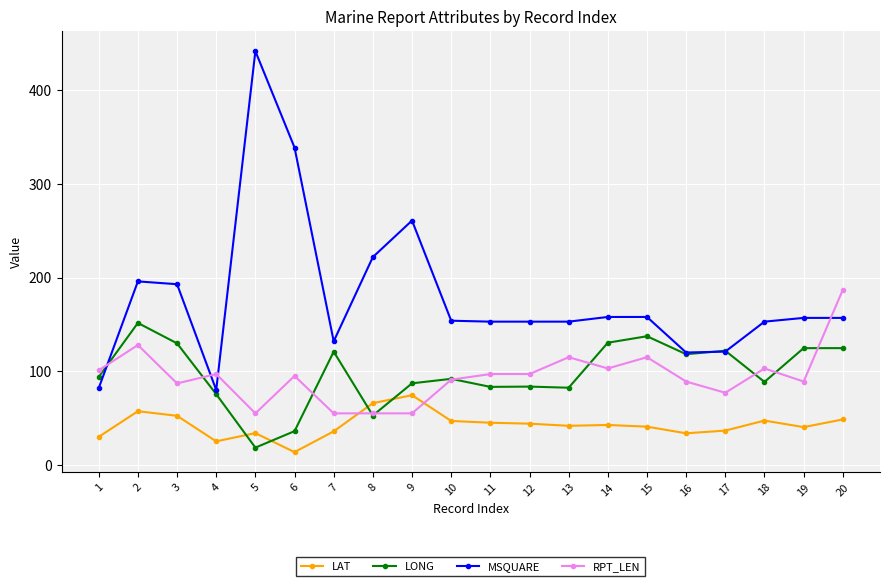

True or false: MSQUARE and LAT intersect in this chart.

False